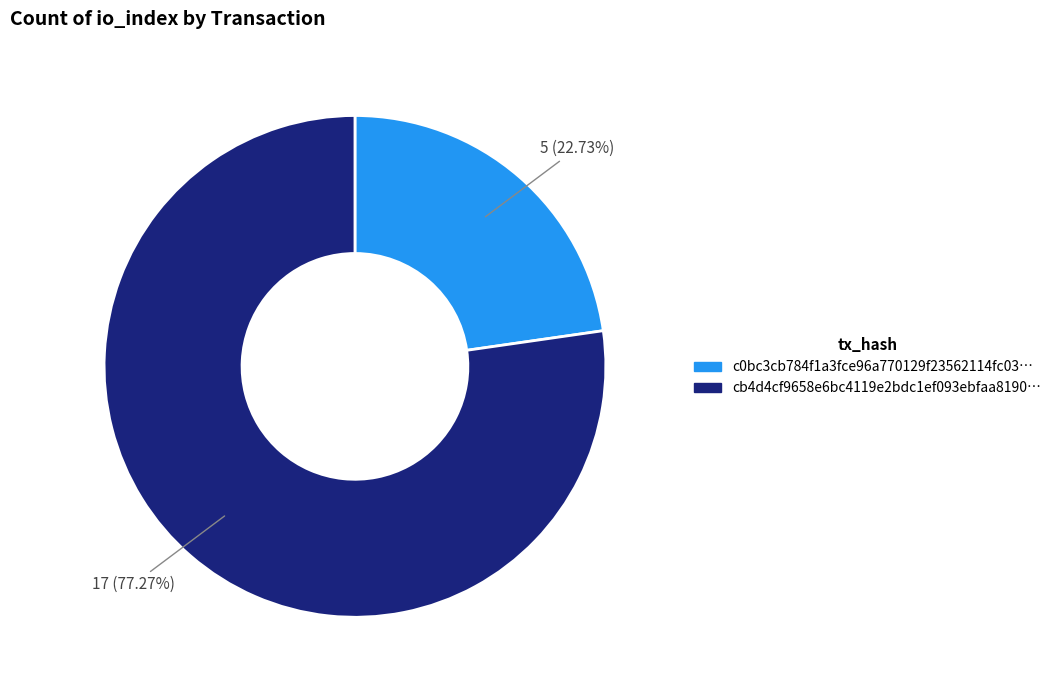

Does any single category account for the majority?

Yes